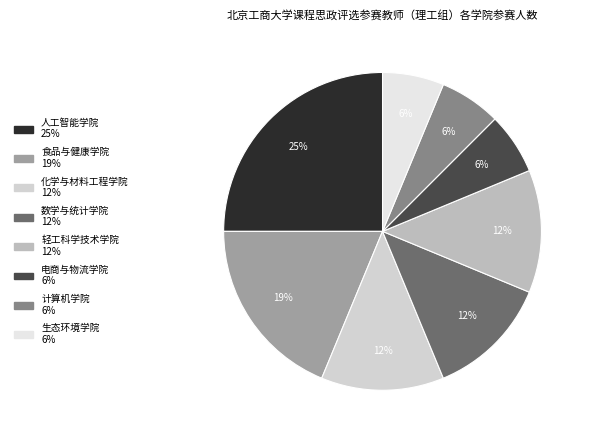

What is the total percentage of 人工智能学院 and 化学与材料工程学院?

37.5%